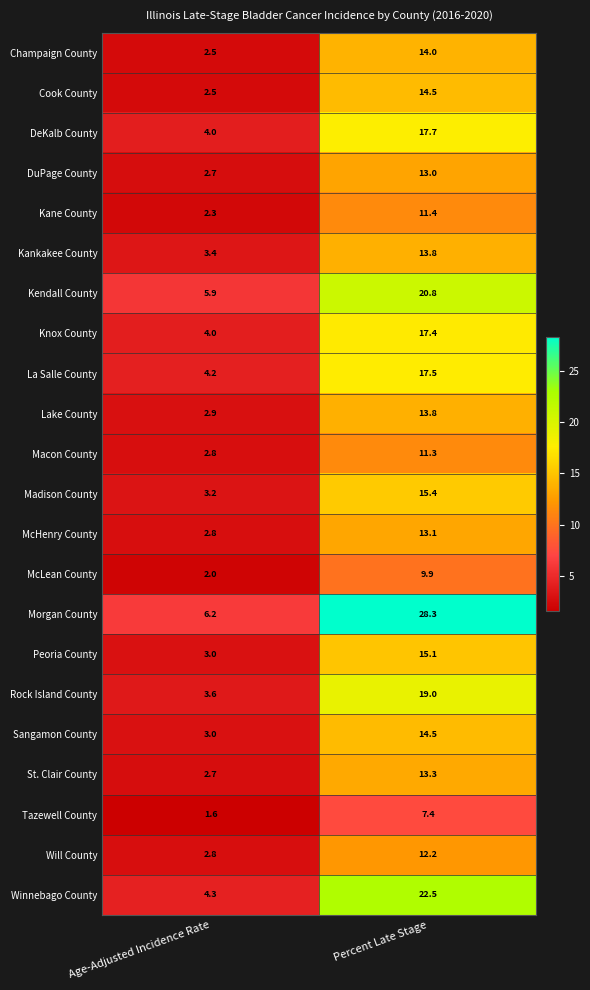

What is the maximum value for Kendall County?

20.8